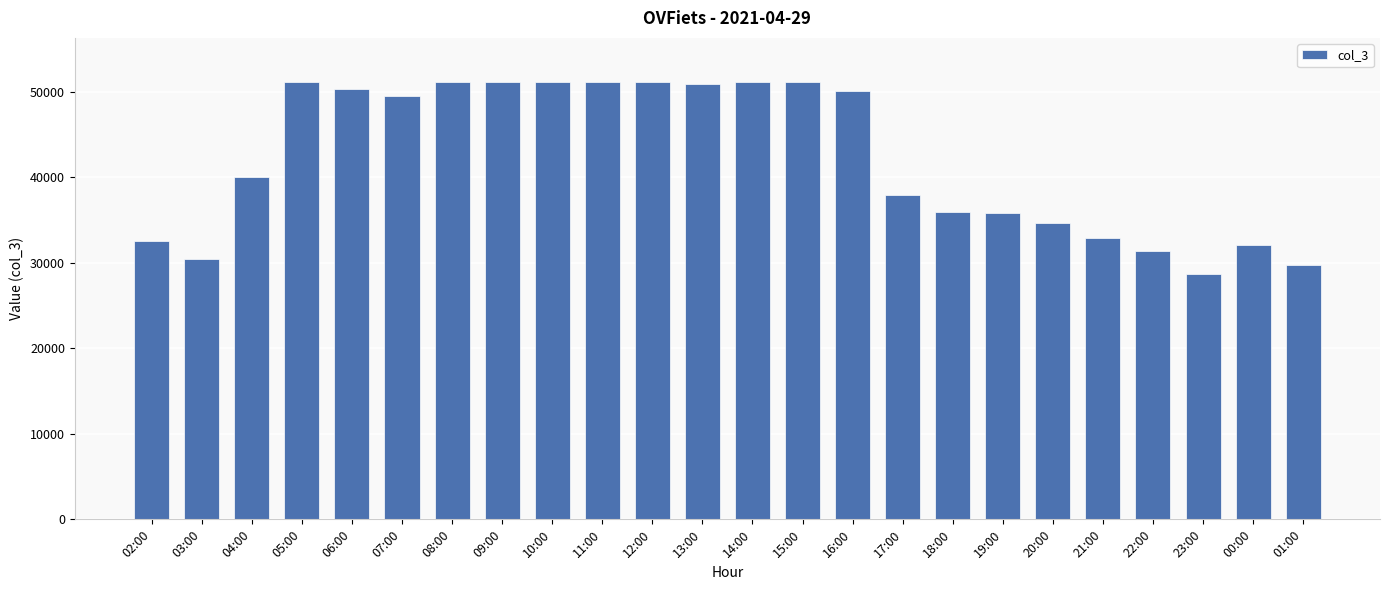

What is the minimum value shown in the chart?

28650